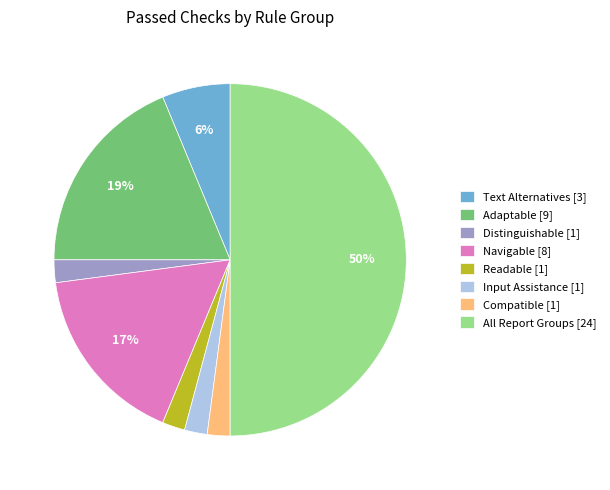

Which slice is the largest?

All Report Groups [24]